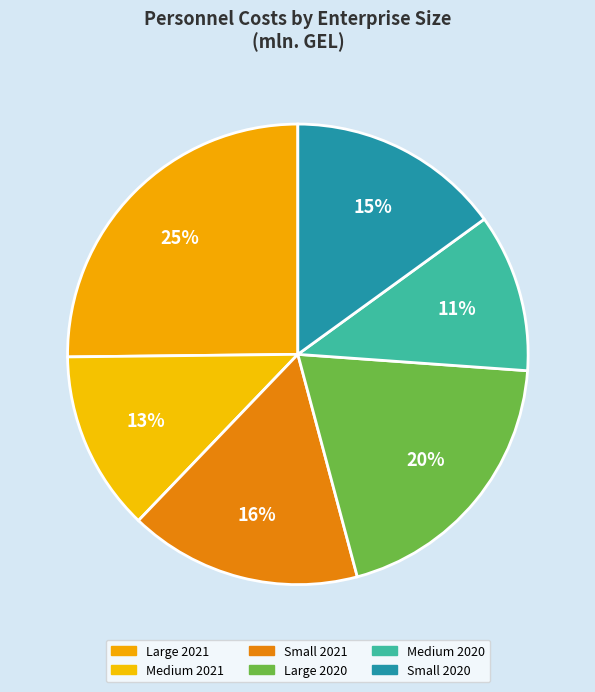

To the nearest percent, what portion does Medium 2020 represent?

11%